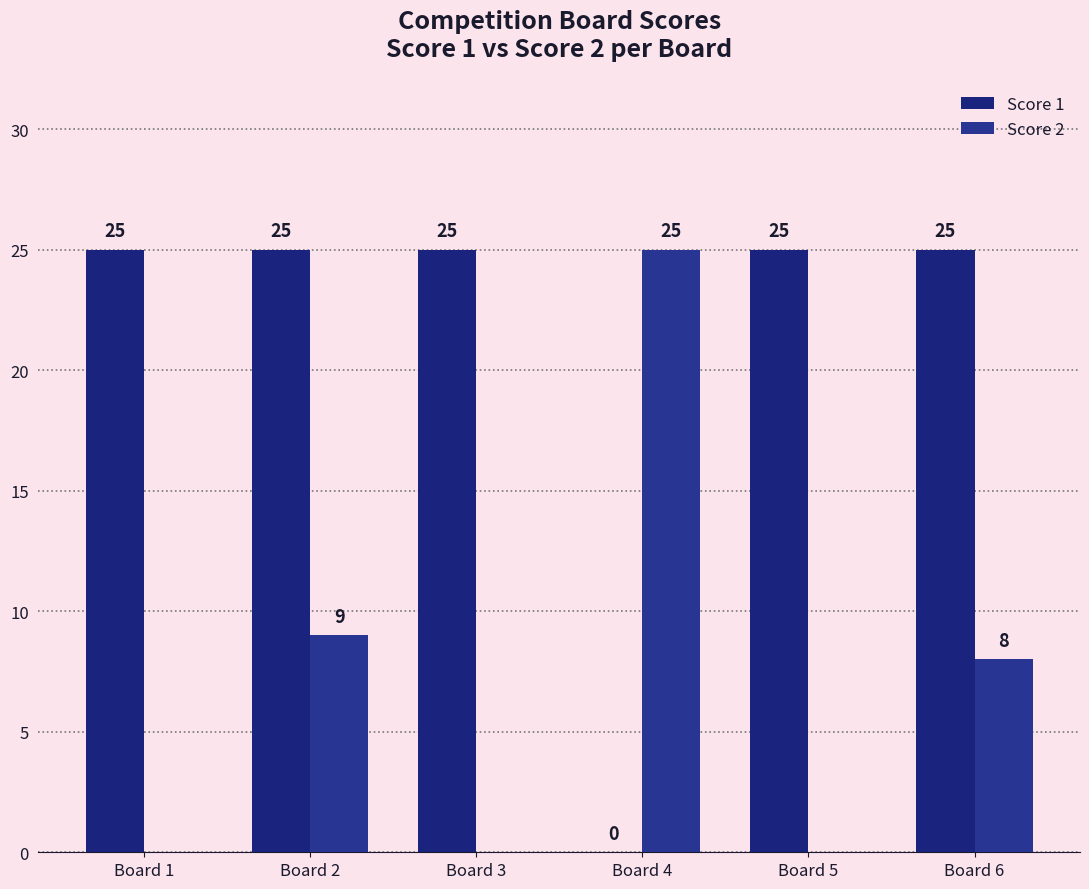

What is the difference between the Score 2 values at Board 4 and Board 3?

25